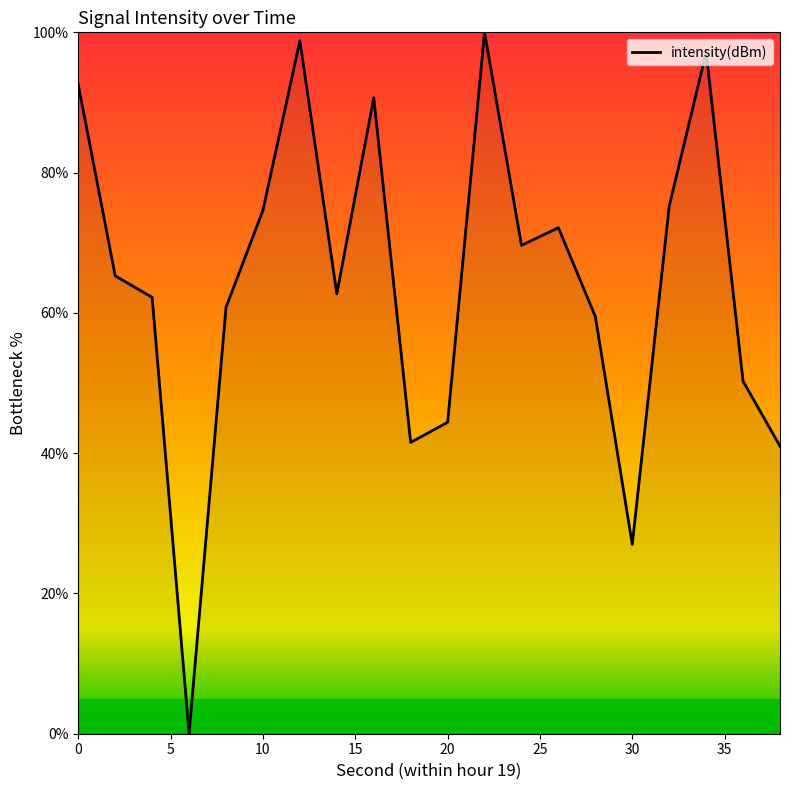

Count the number of values greater than 65.

10